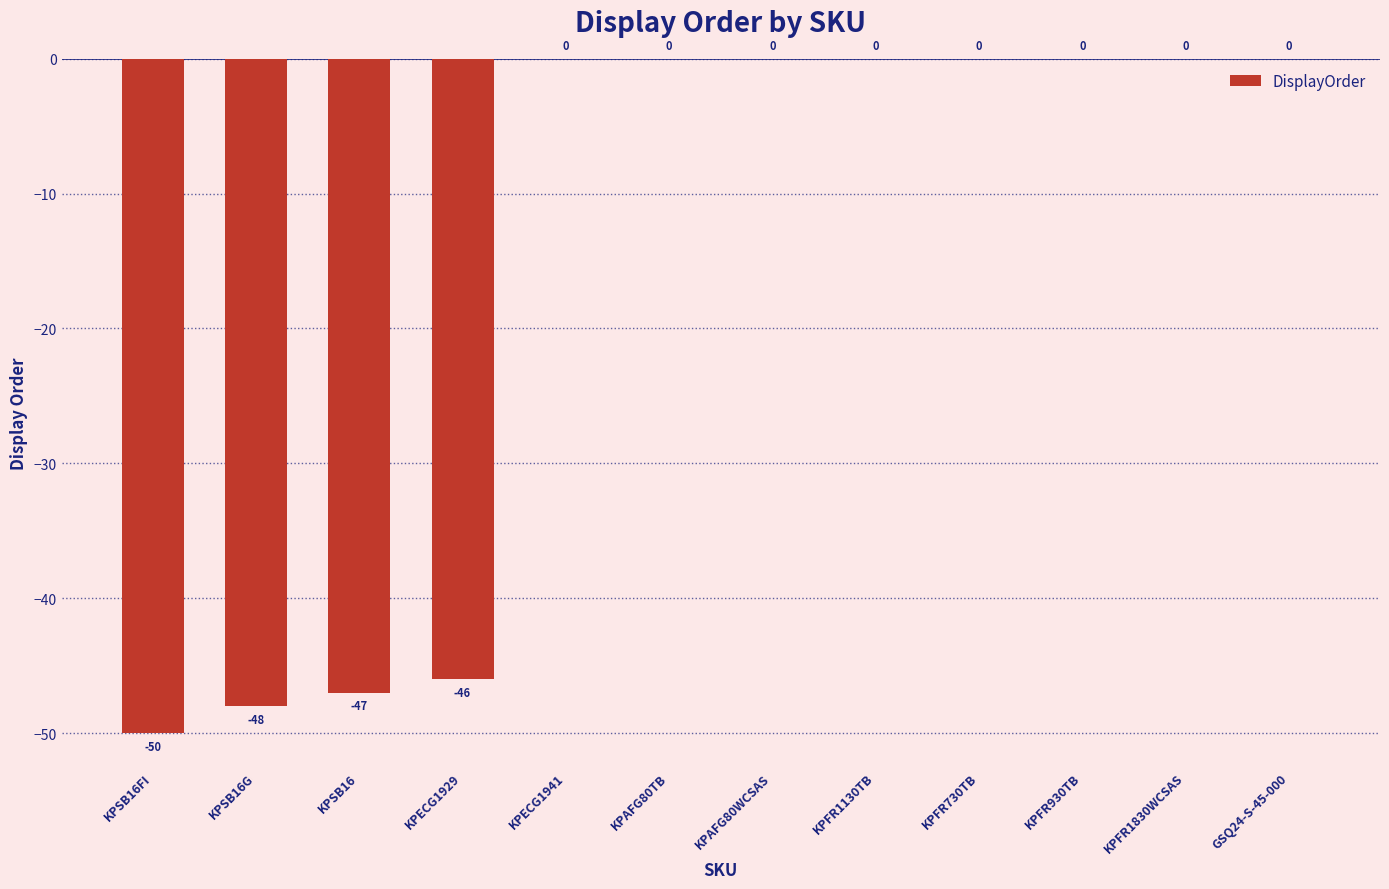

What is the change in value from KPSB16FI to KPAFG80WCSAS?

+50